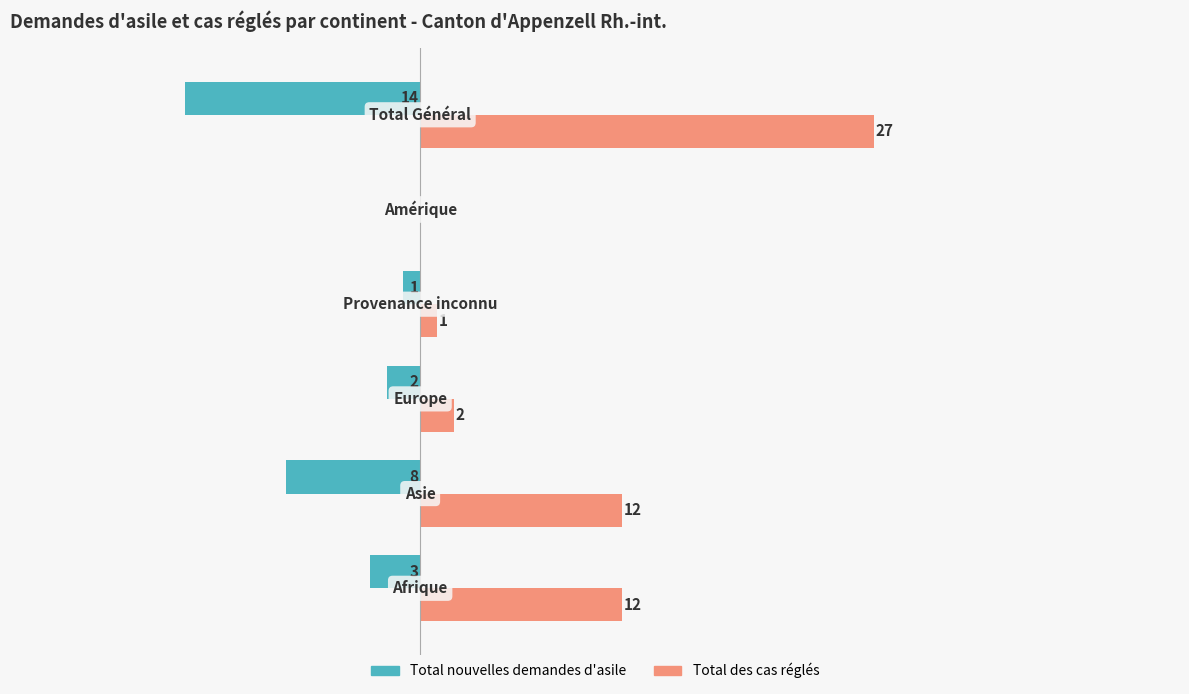

Which series has the largest total across all categories?

Total des cas réglés